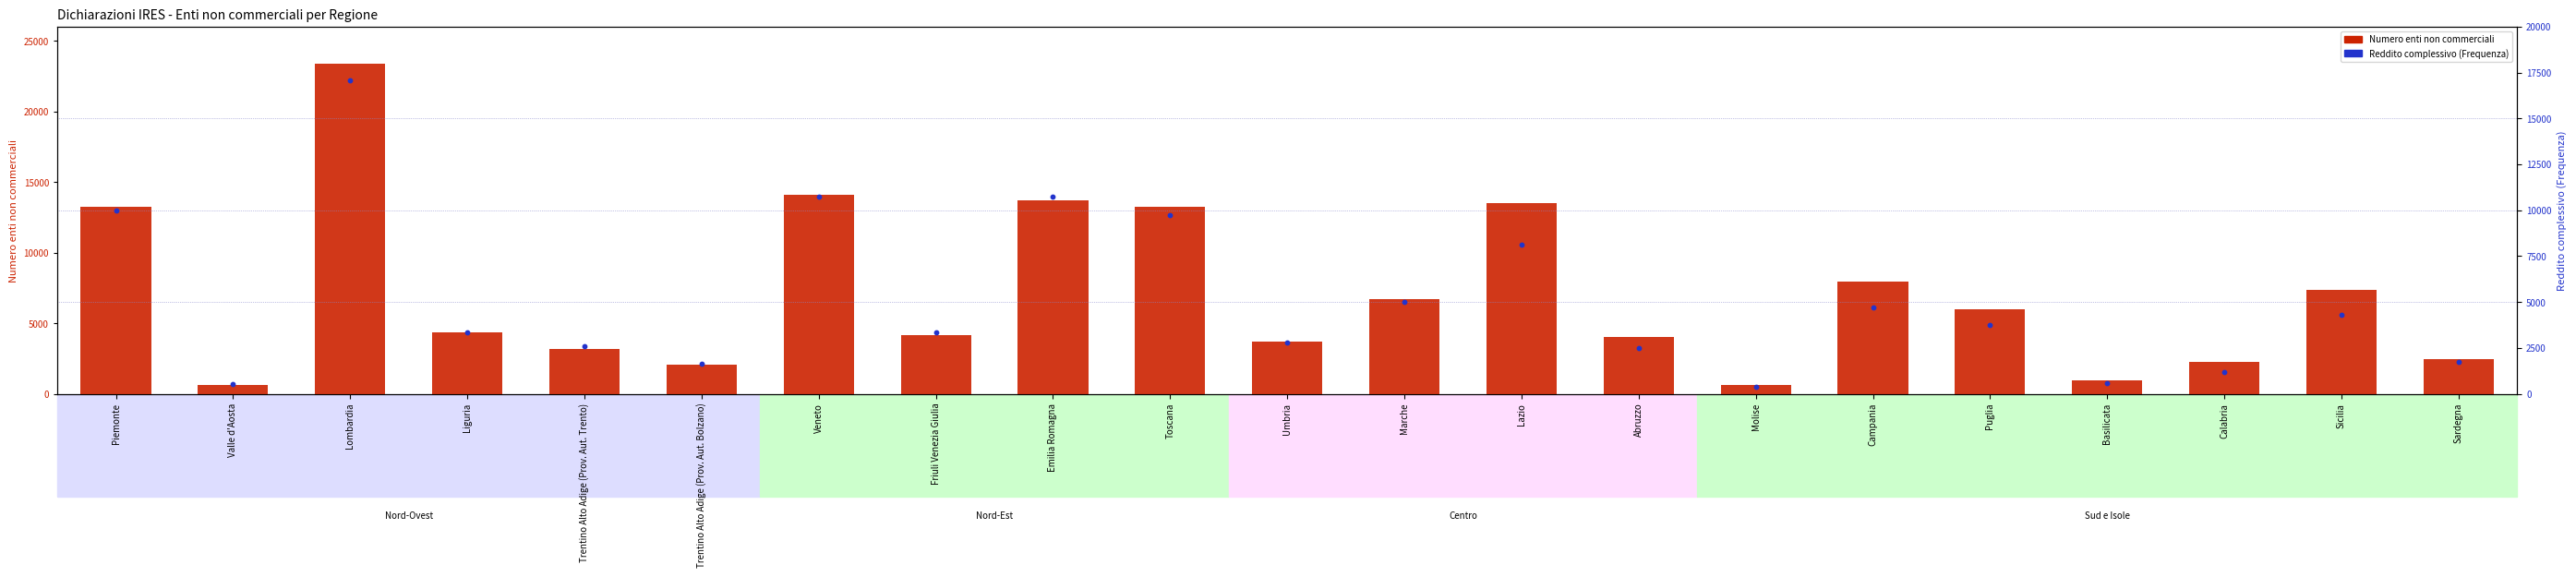

Which series contains the lowest Y value?

Reddito complessivo (Freq.)